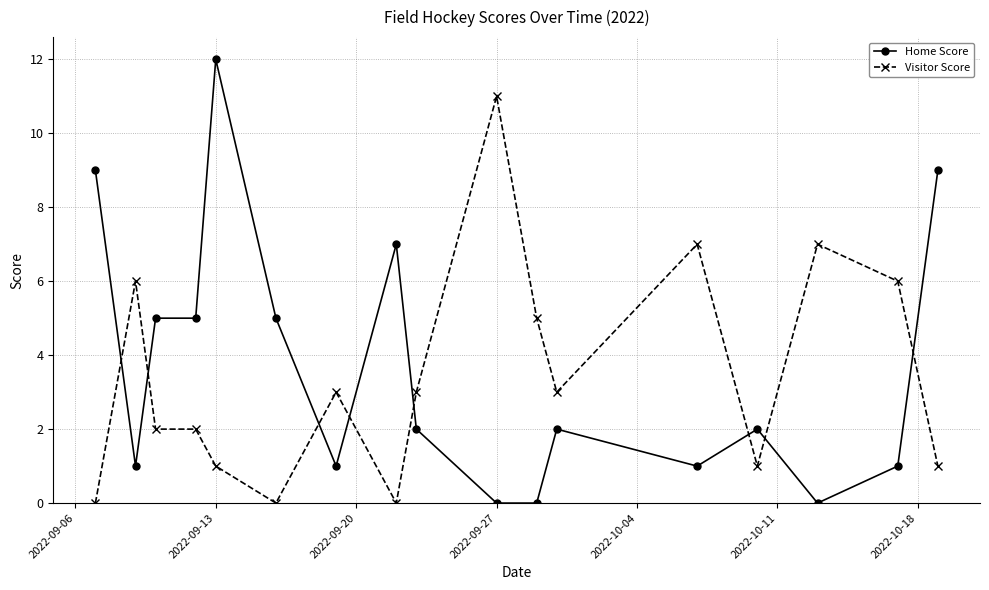

What is the value of the Home Score point at the 6th from the left?

5